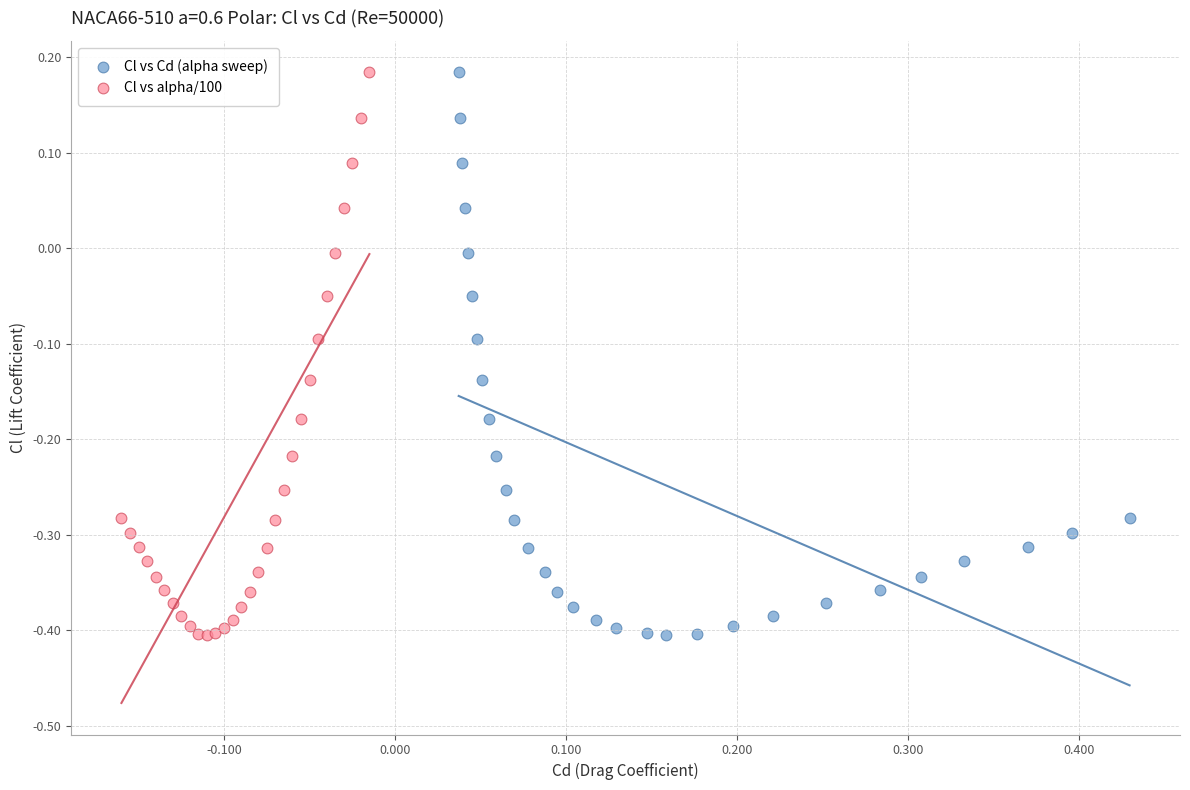

What are all the series names shown in the legend?

Cl vs Cd (alpha sweep), Cl vs alpha/100